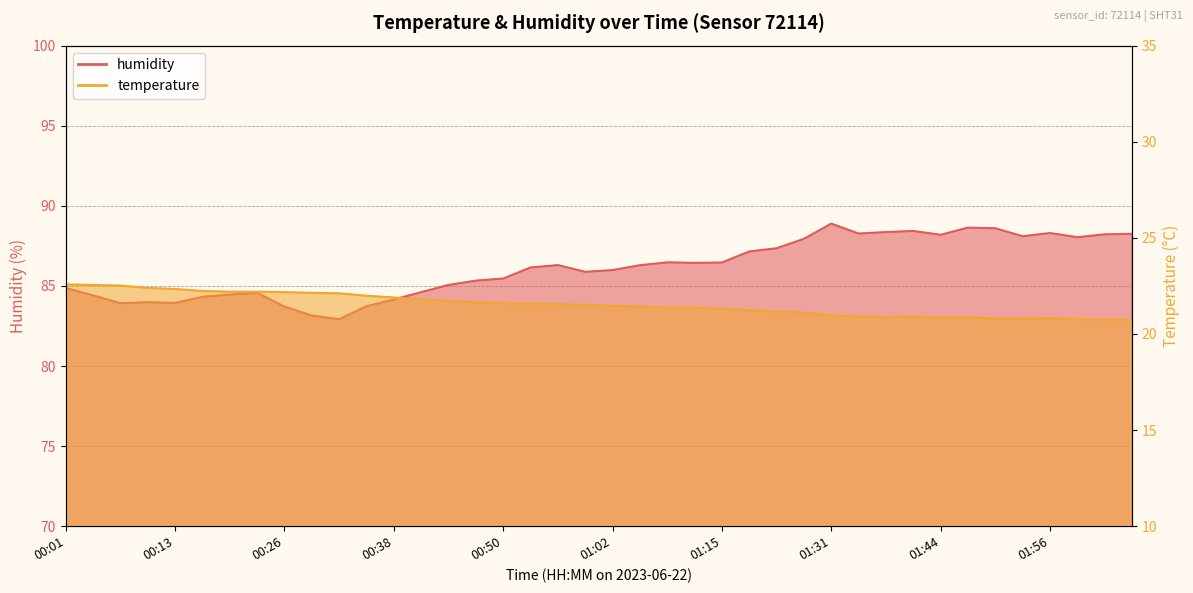

Reading left to right, extract all data points from this chart.

temperature: 22.6	22.6	22.5	22.4	22.3	22.2	22.2	22.2	22.2	22.1	22.1	22.0	21.9	21.8	21.7	21.6	21.6	21.6	21.6	21.5	21.5	21.4	21.4	21.4	21.3	21.2	21.2	21.1	21.0	20.9	20.9	20.9	20.9	20.9	20.8	20.8	20.8	20.8	20.8	20.7
humidity: 84.9	84.4	83.9	84.0	83.9	84.3	84.5	84.6	83.7	83.2	82.9	83.7	84.2	84.6	85.1	85.3	85.5	86.2	86.3	85.9	86.0	86.3	86.5	86.4	86.5	87.2	87.3	87.9	88.9	88.3	88.4	88.4	88.2	88.6	88.6	88.1	88.3	88.0	88.2	88.2